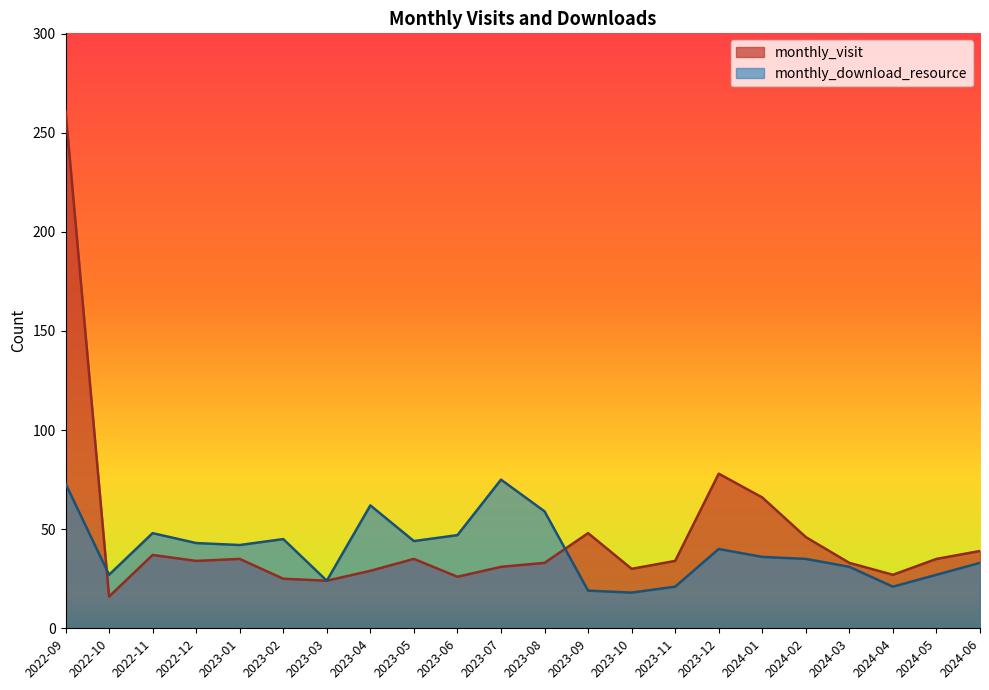

Does the chart display data point markers on the line(s)?

No